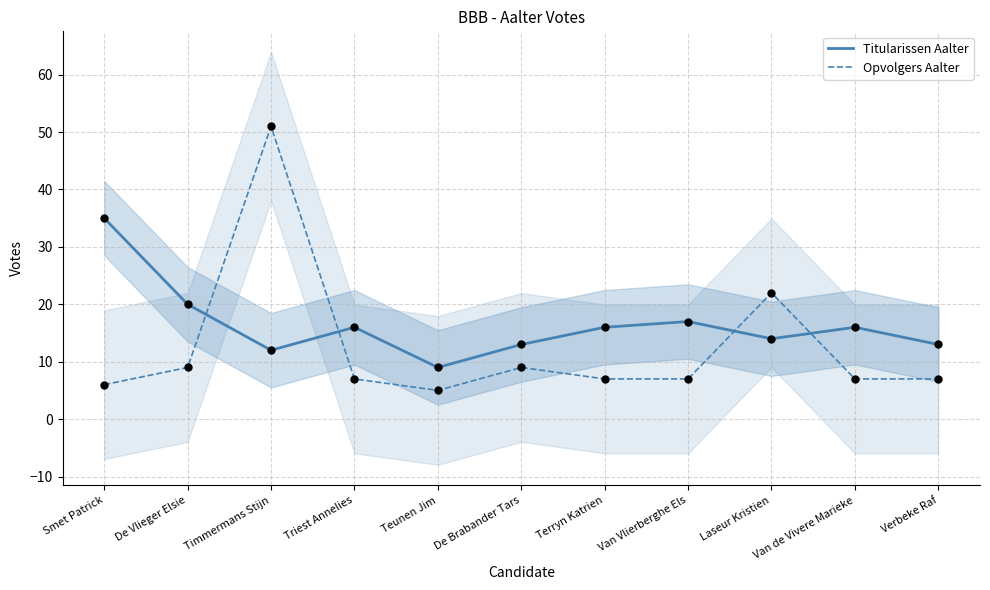

At how many categories does at least one series exceed 25?

2